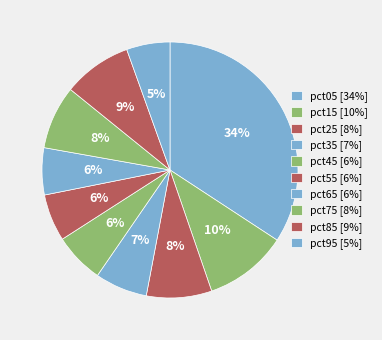

How many segments does this pie chart have?

10